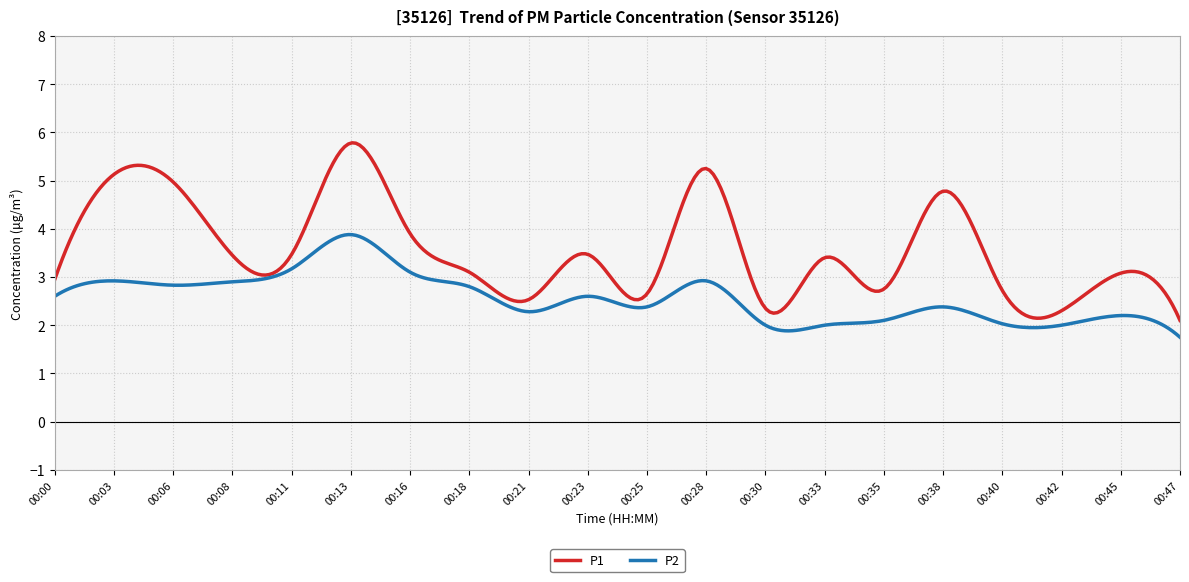

What is the minimum value for P1?

2.1